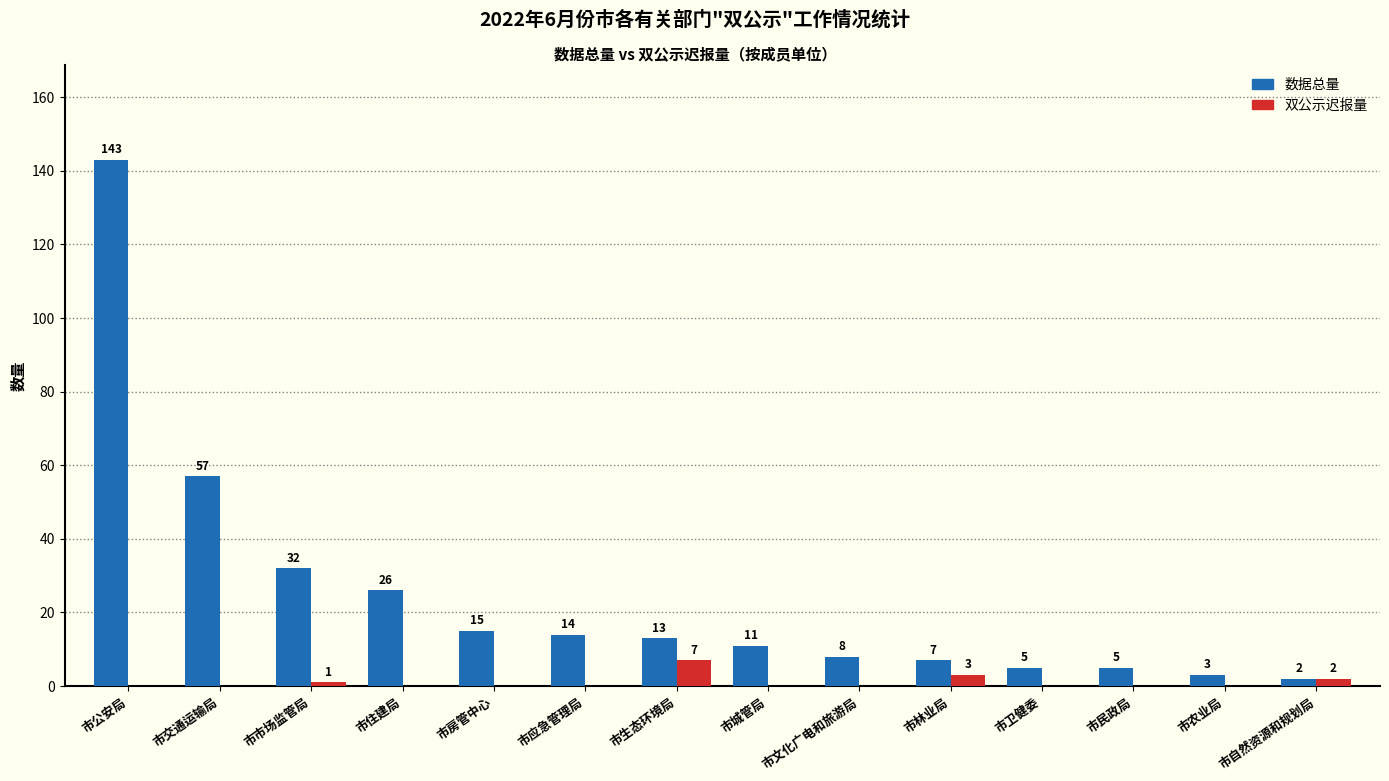

Reading left to right, what are all the values shown in this chart?

数据总量: 143	57	32	26	15	14	13	11	8	7	5	5	3	2
双公示迟报量: 0	0	1	0	0	0	7	0	0	3	0	0	0	2